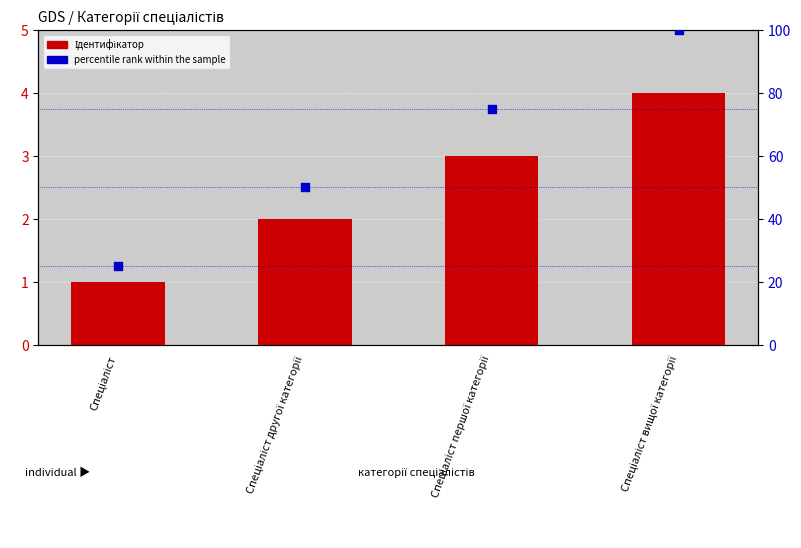

Which series has the largest Y range (max minus min)?

percentile rank within the sample